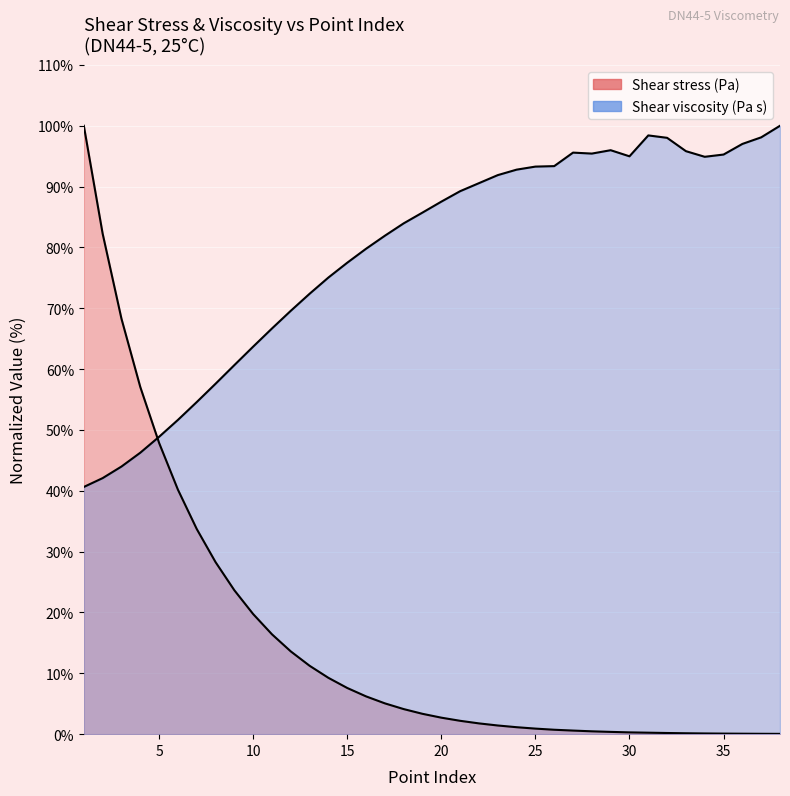

What is the minimum value for Shear viscosity (Pa s)?

40.6